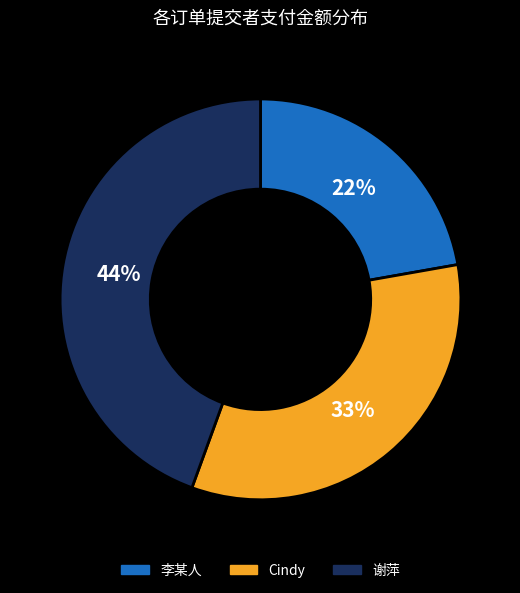

Combined, do 谢萍 and Cindy account for over 50%?

Yes